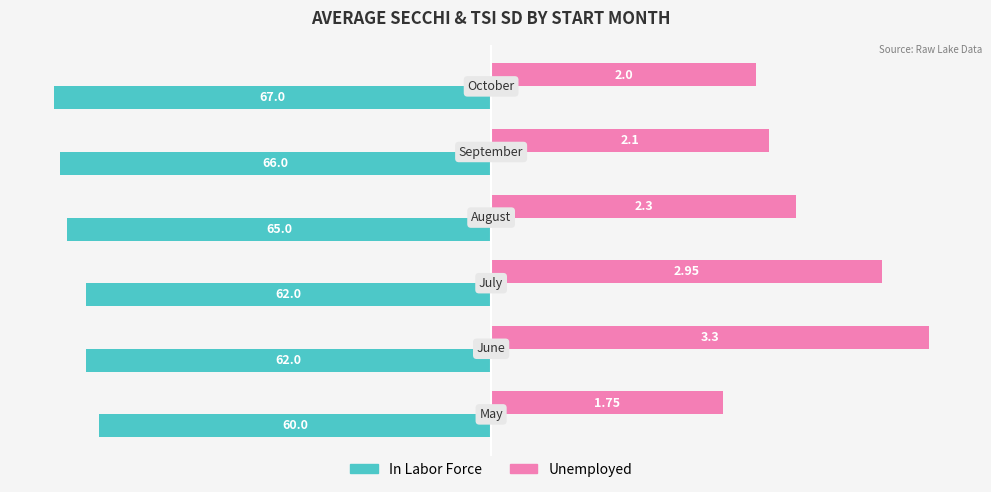

What are all the series names shown in the legend?

In Labor Force, Unemployed